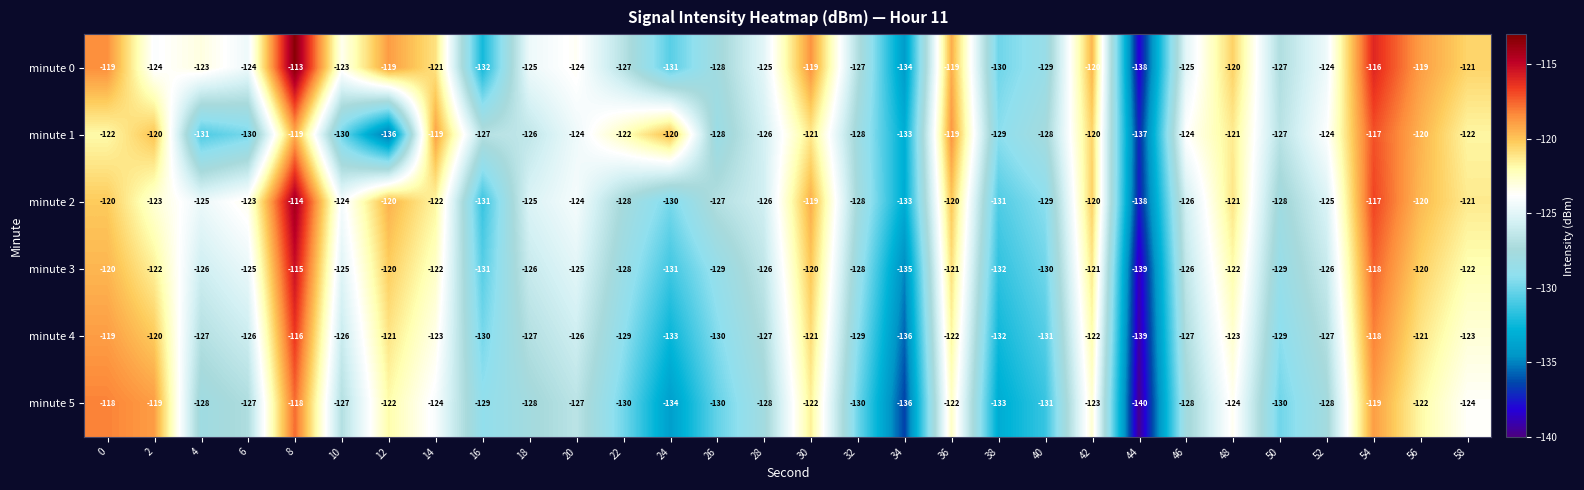

What is the sum of all minute 4 values?

-3780